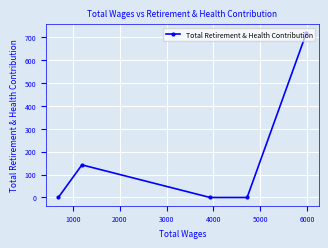

What is the sum of all values?

860